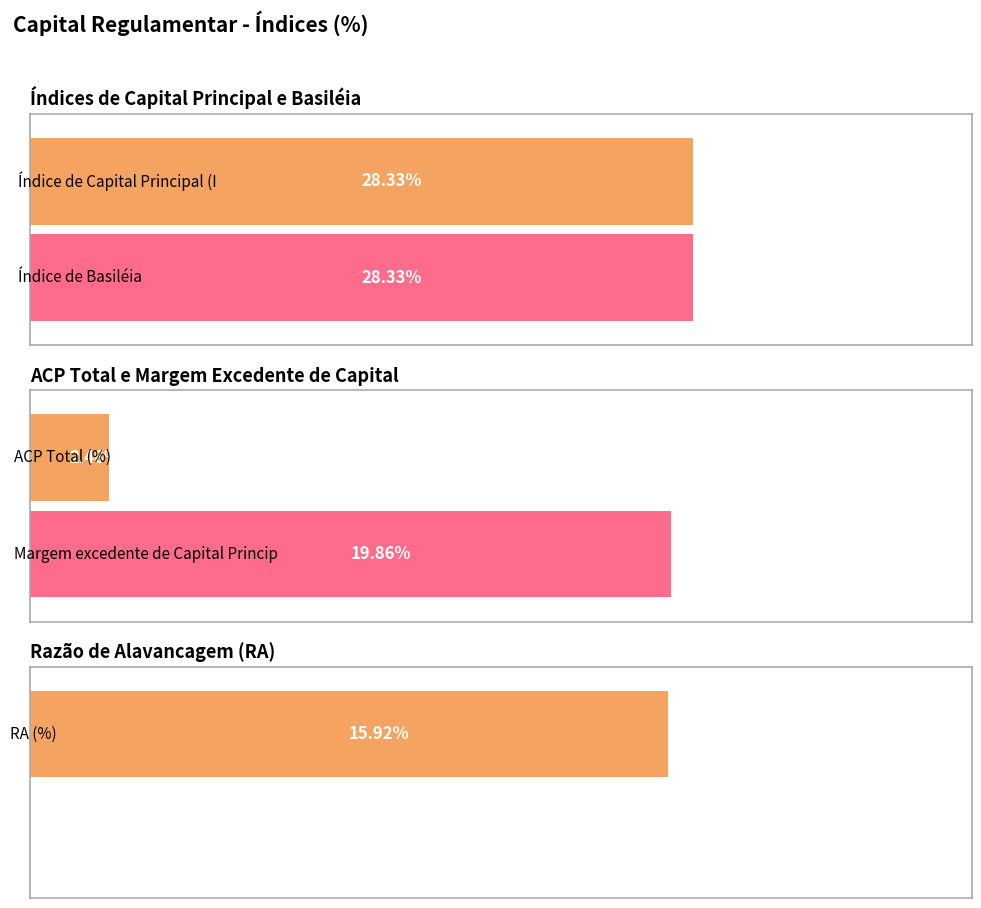

True or false: Índice de Basiléia has a value of 0.3 at Jun-25.

True